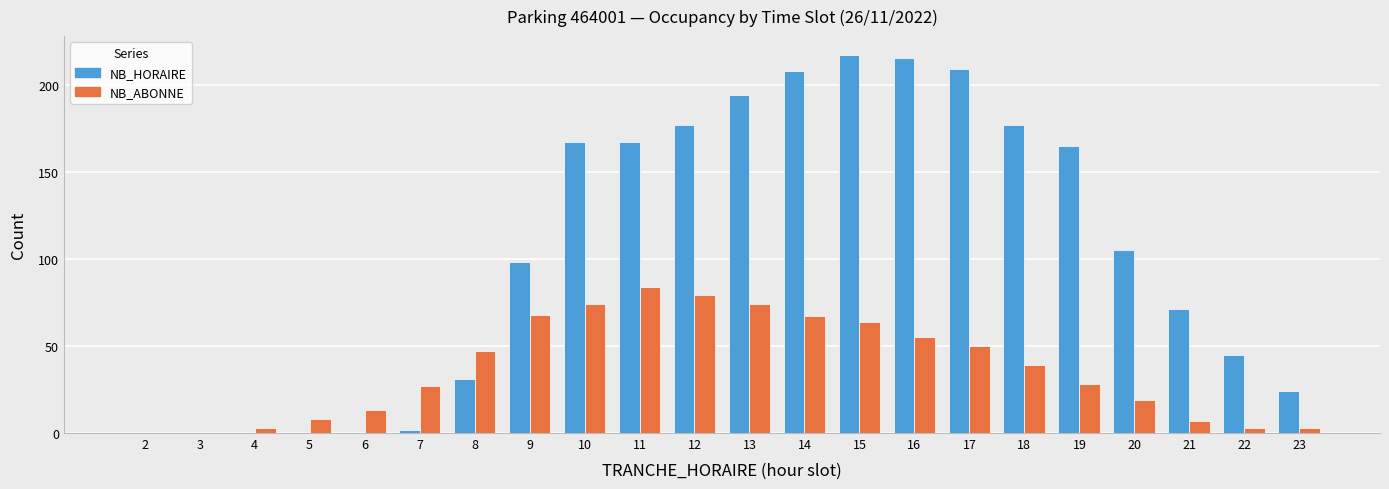

The value of NB_ABONNE at 7 is 14. True or false?

False